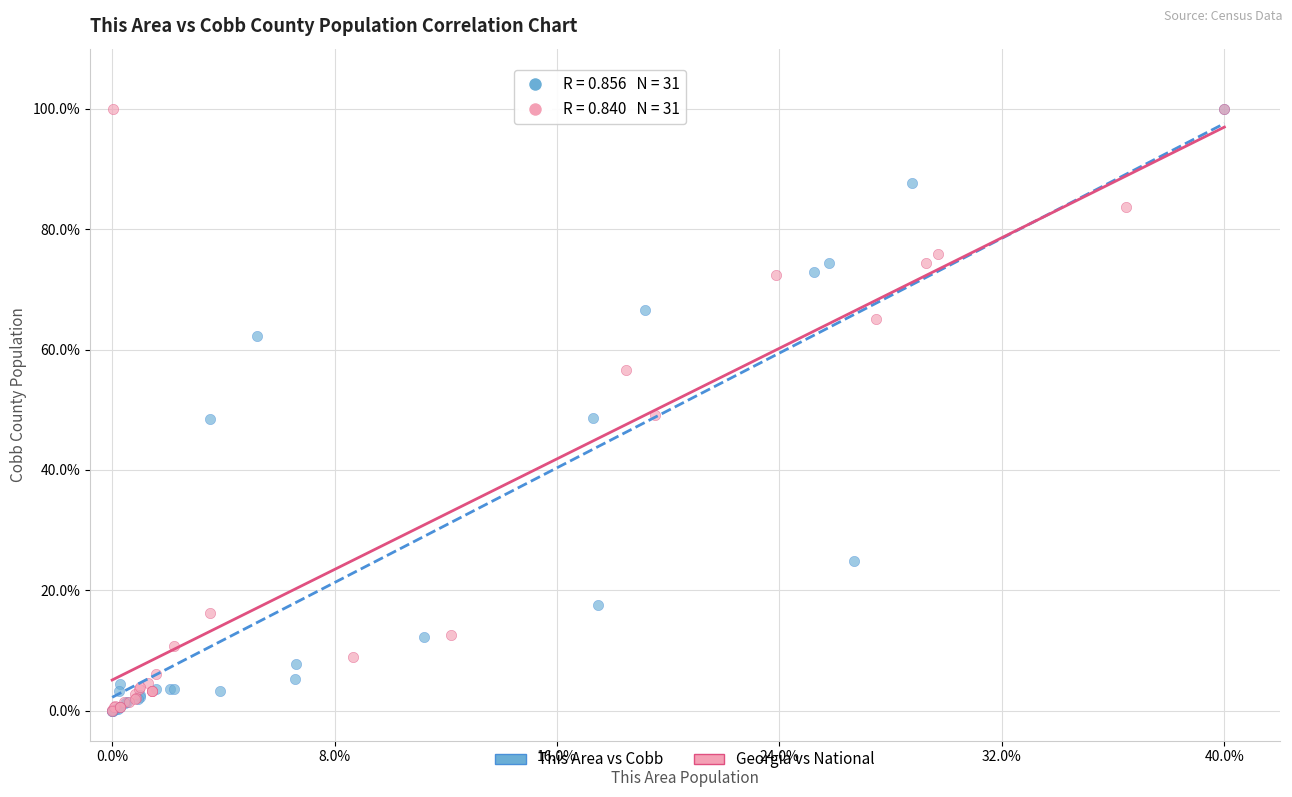

What are all the series names shown in the legend?

This Area vs Cobb, Georgia vs National